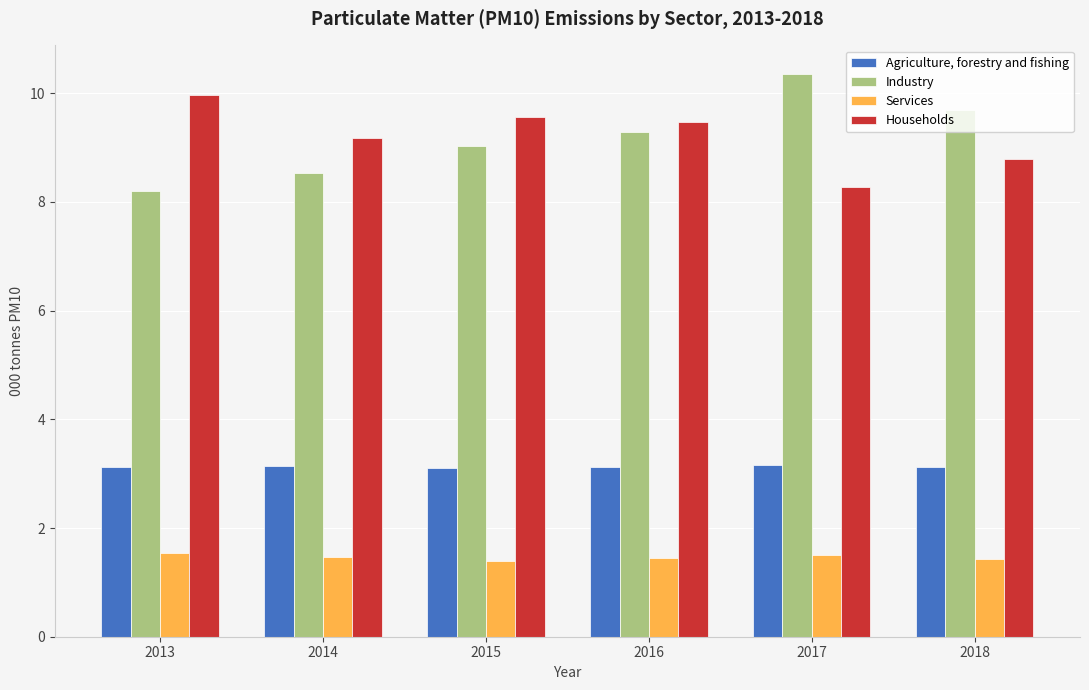

Which series has the widest spread of values?

Industry